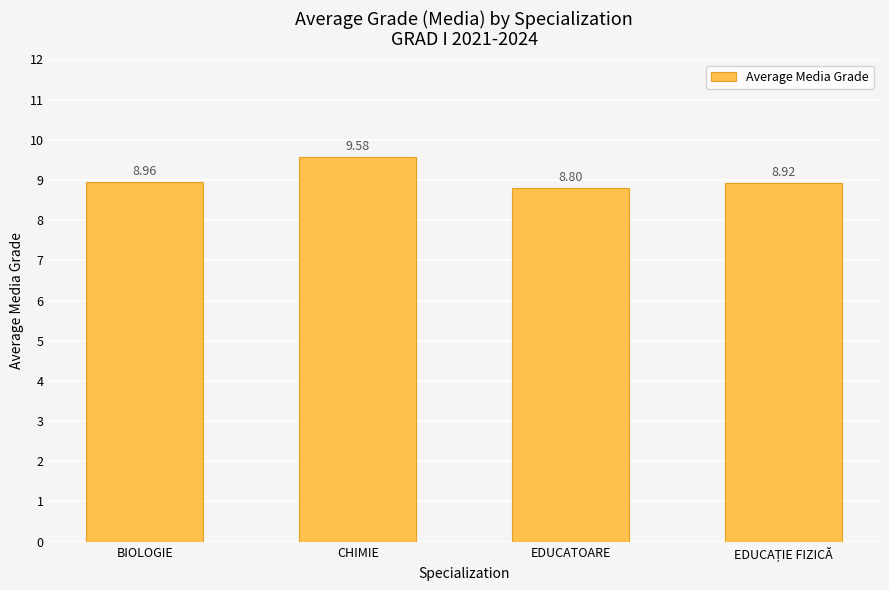

Which label corresponds to the largest value in the chart?

CHIMIE